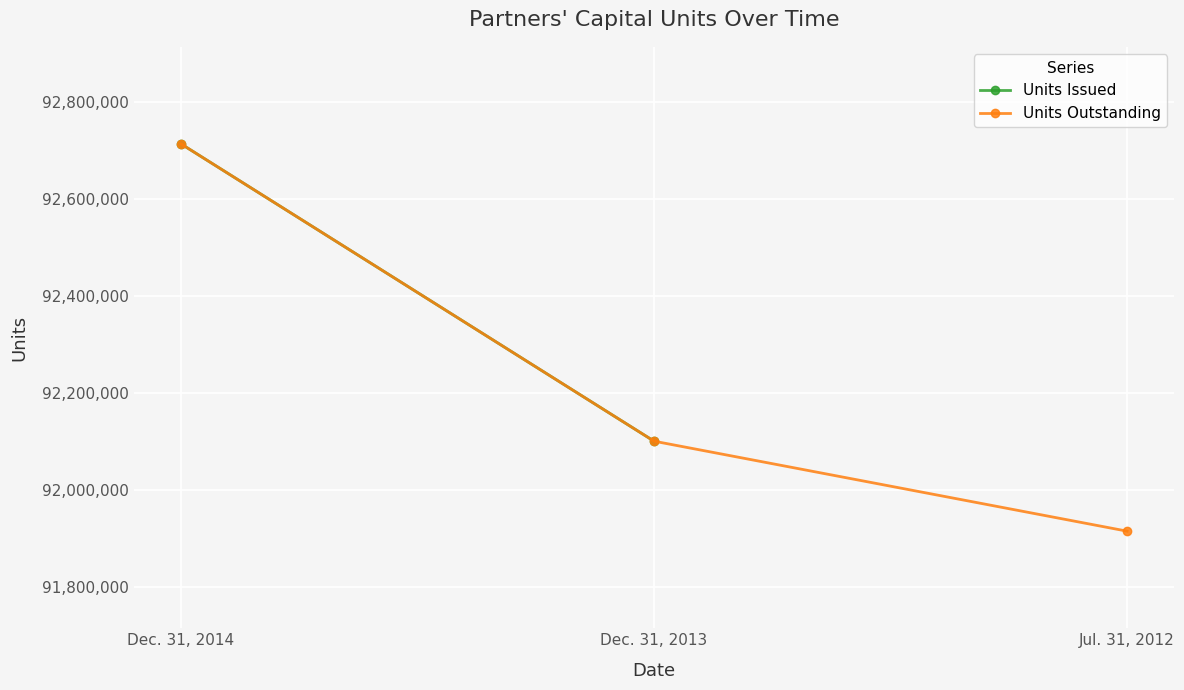

List the labels in order of value, smallest first.

Jul. 31, 2012, Dec. 31, 2013, Dec. 31, 2014